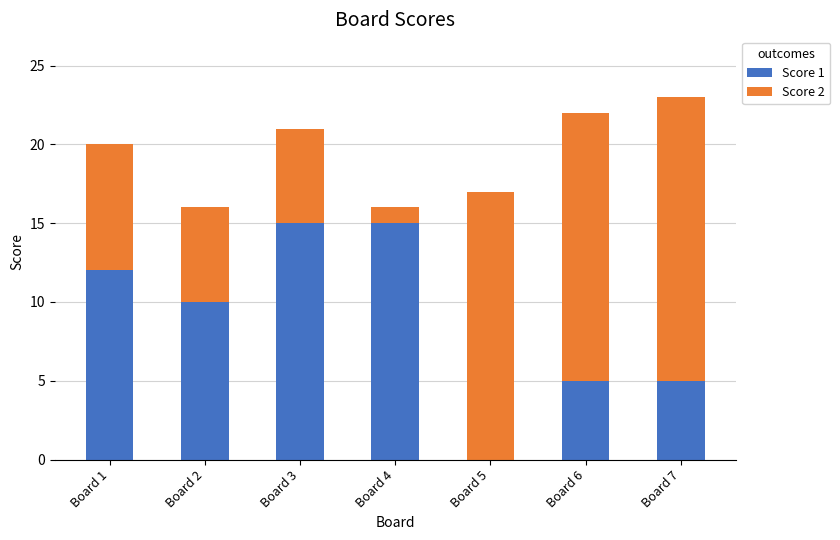

The Score 1 series shows 2 at Board 6. True or false?

False